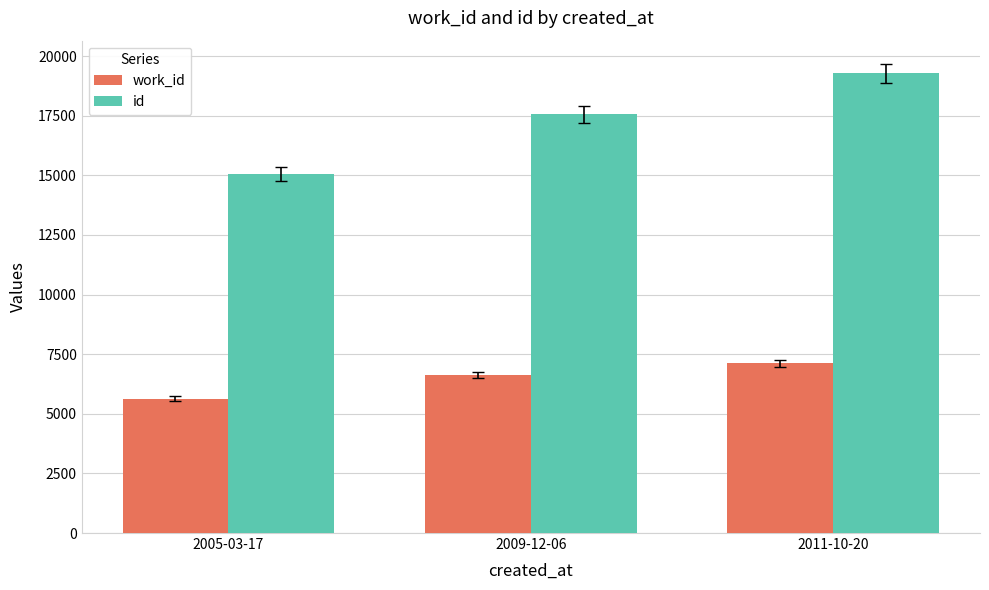

Which category has the highest value in the id series?

2011-10-20